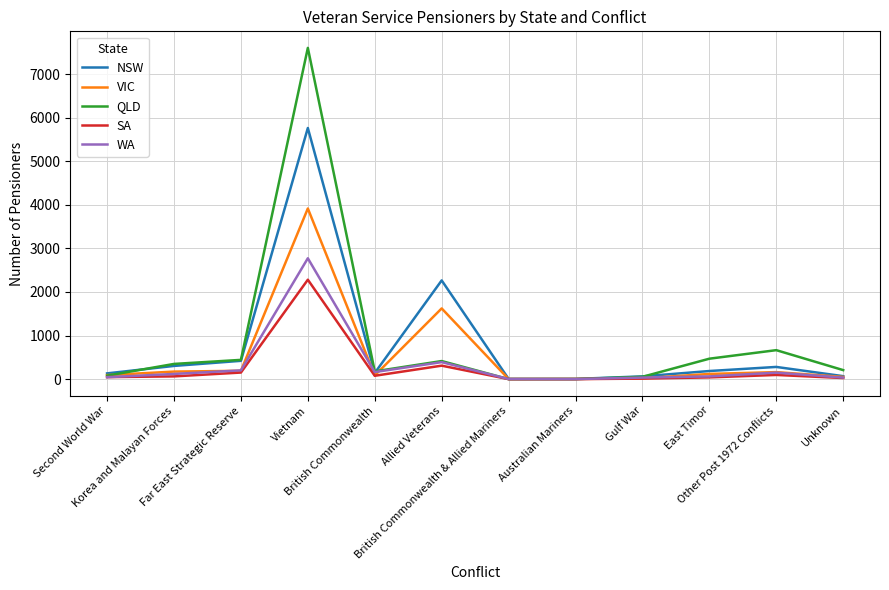

What is the approximate value of WA at Korea and Malayan Forces?

119